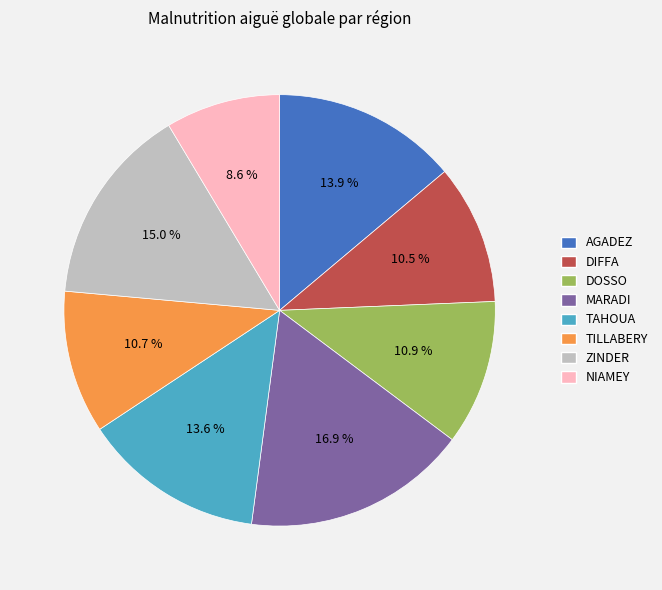

Approximately how many times larger is the value at DIFFA compared to AGADEZ?

0.8